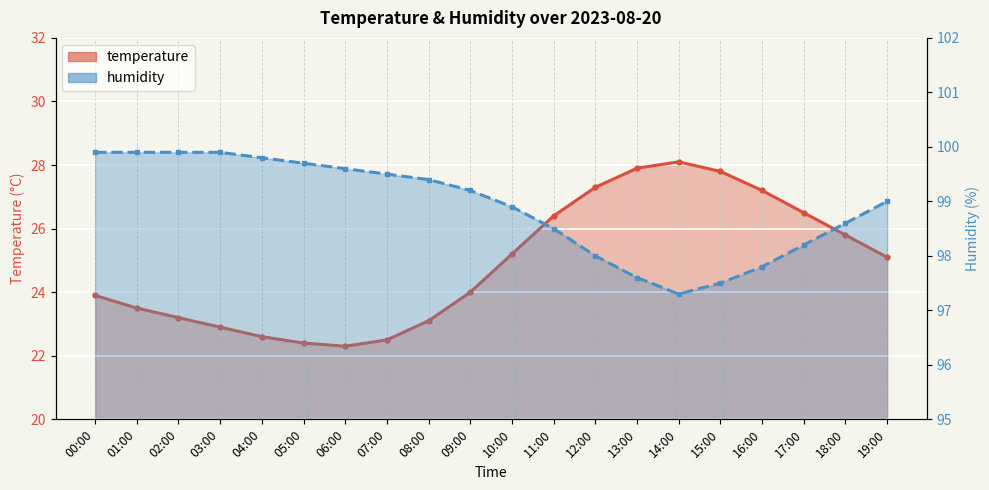

What is the spread (max minus min) of values at 00:00?

76.0